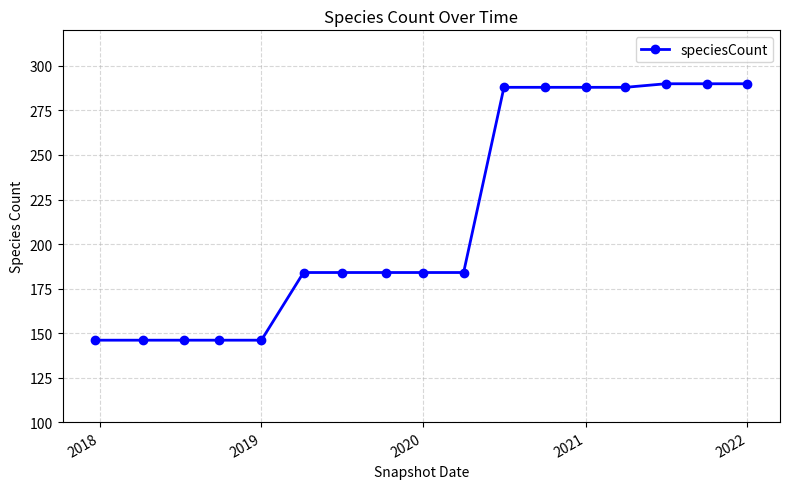

What is the value of the 16th point from the left?

290